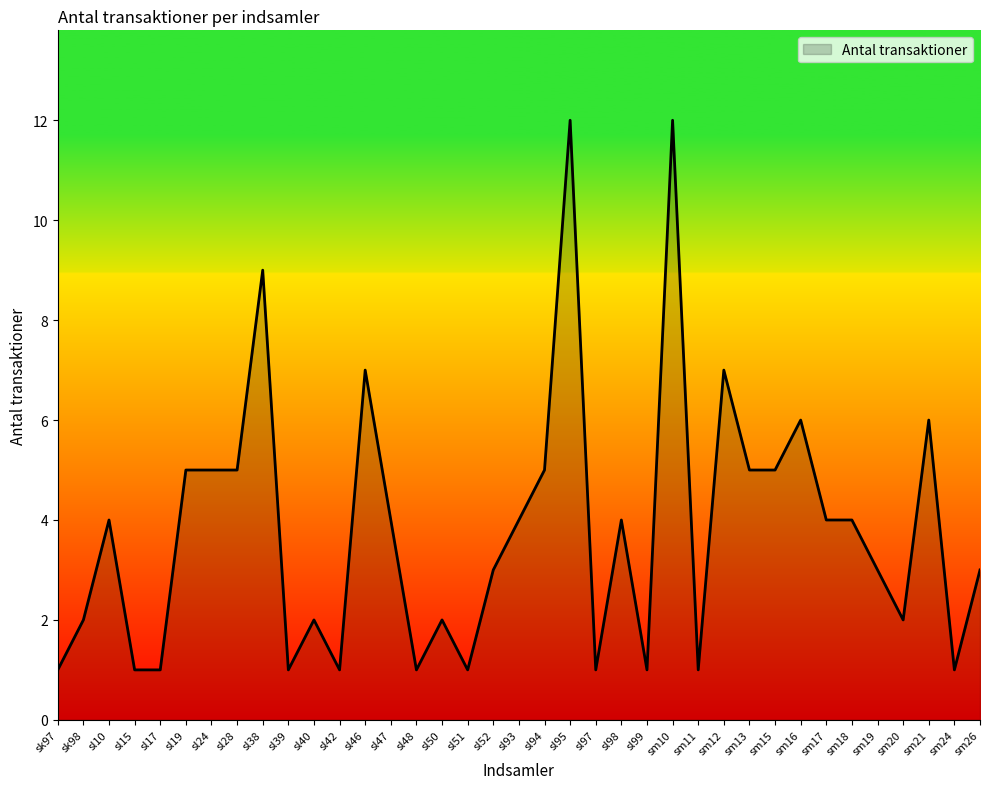

Count the number of categories in the chart.

37